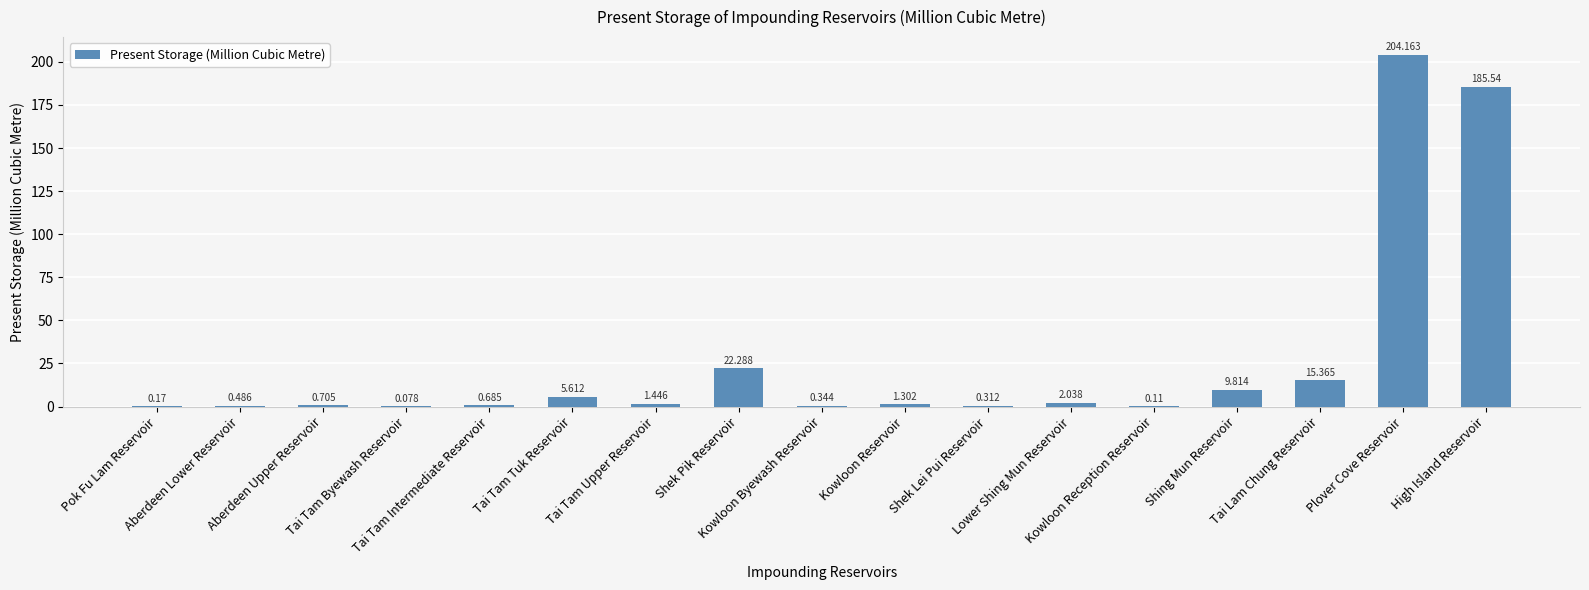

At which category does the chart reach its minimum across all series?

Tai Tam Byewash Reservoir